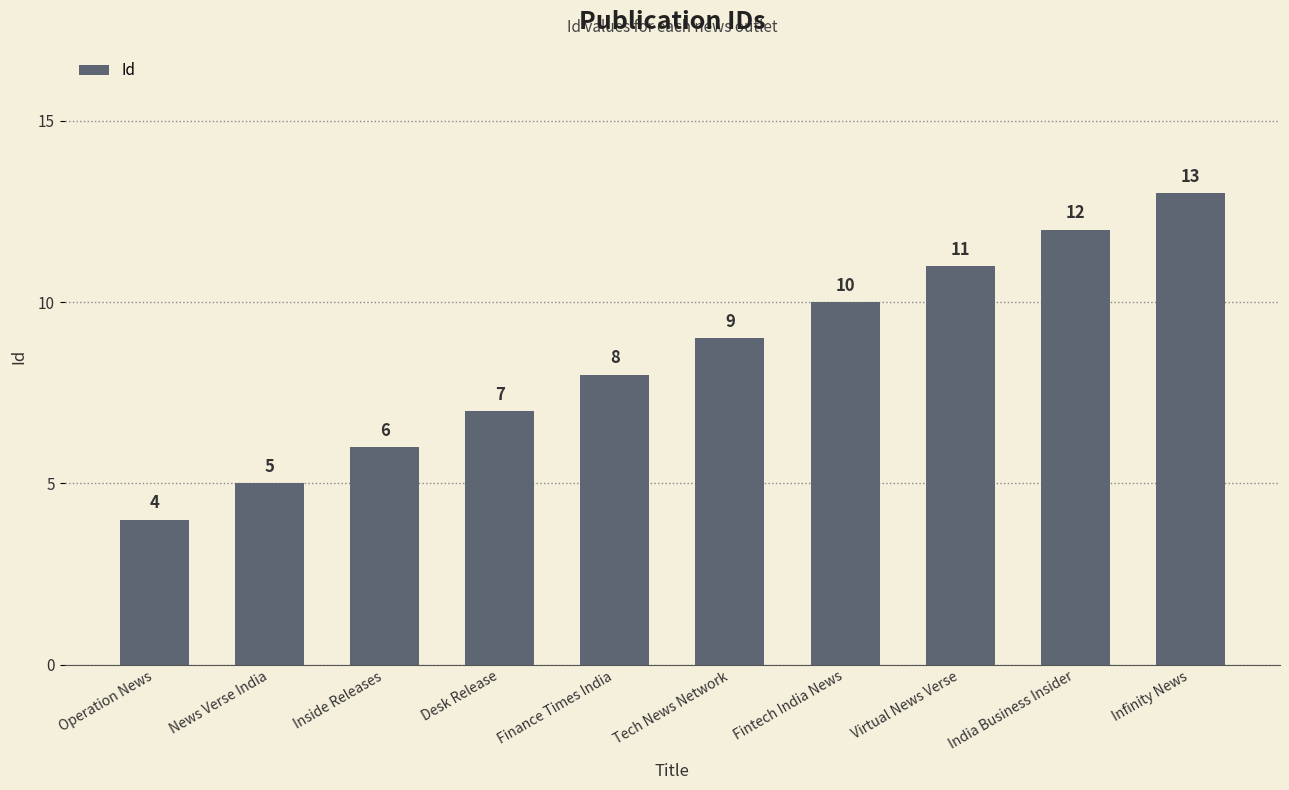

What is the smallest value displayed?

4